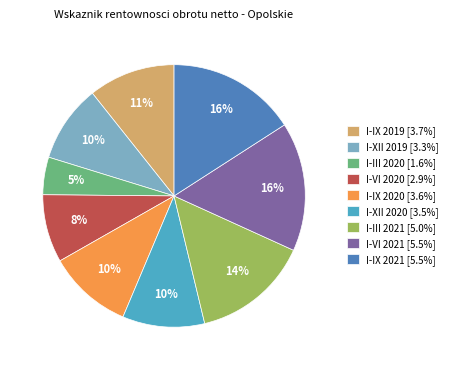

To the nearest percent, what portion does I-III 2021 represent?

14%